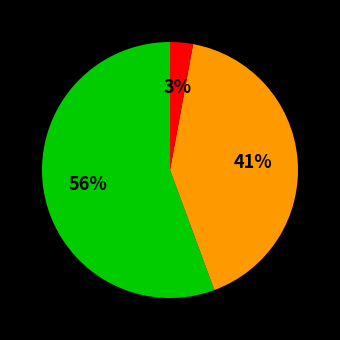

Is there any slice that represents more than half of the pie?

Yes